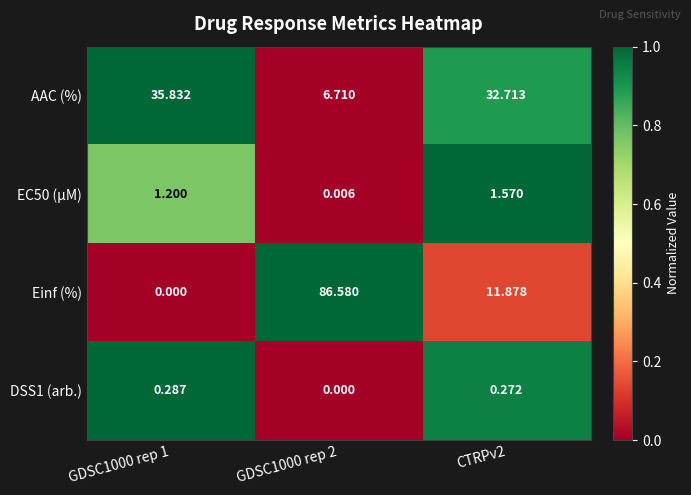

Is the value of AAC (%) at GDSC1000 rep 1 greater than the value of Einf (%) at CTRPv2?

Yes